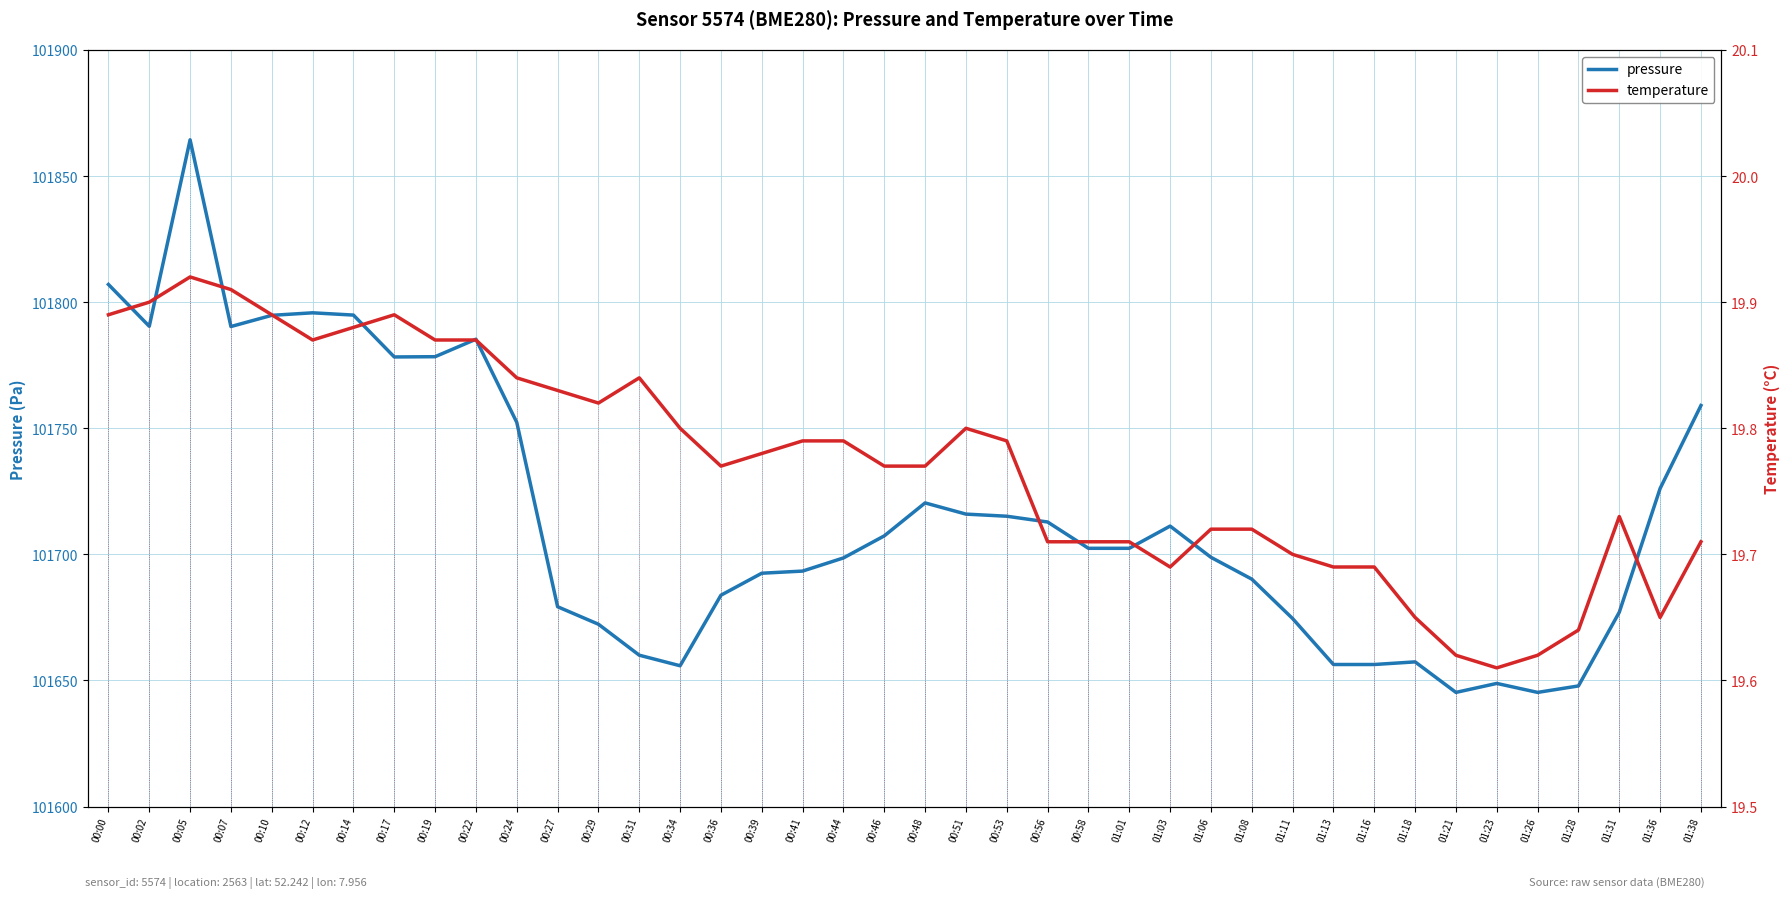

True or false: pressure and temperature intersect in this chart.

False